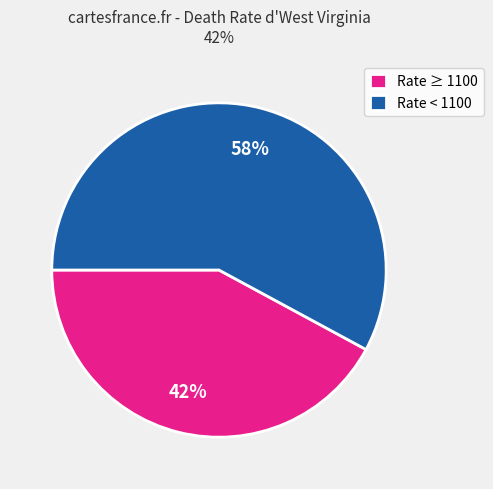

To the nearest percent, what portion does Rate < 1100 represent?

58%